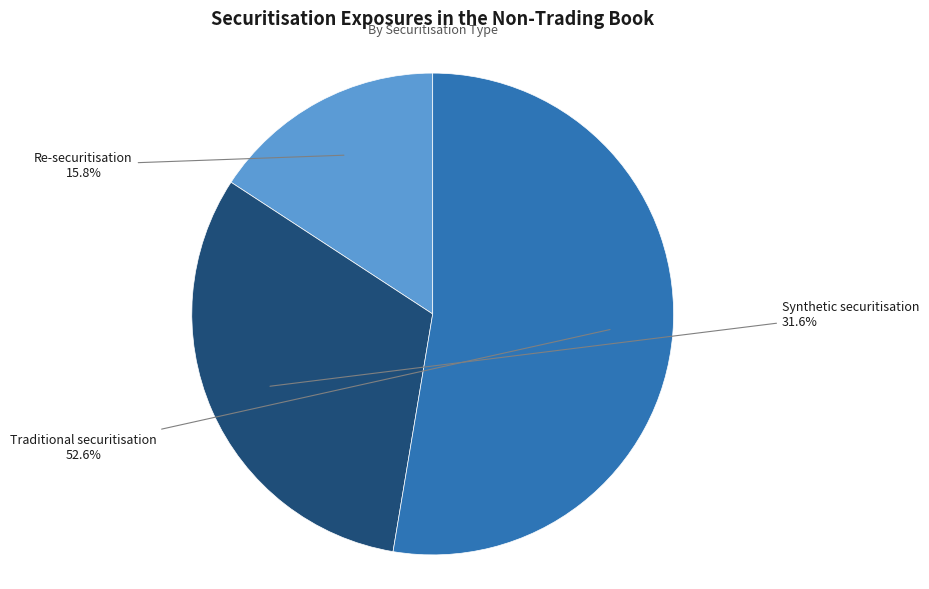

Combined, what portion of the pie is Re-securitisation and Traditional securitisation?

68.4%